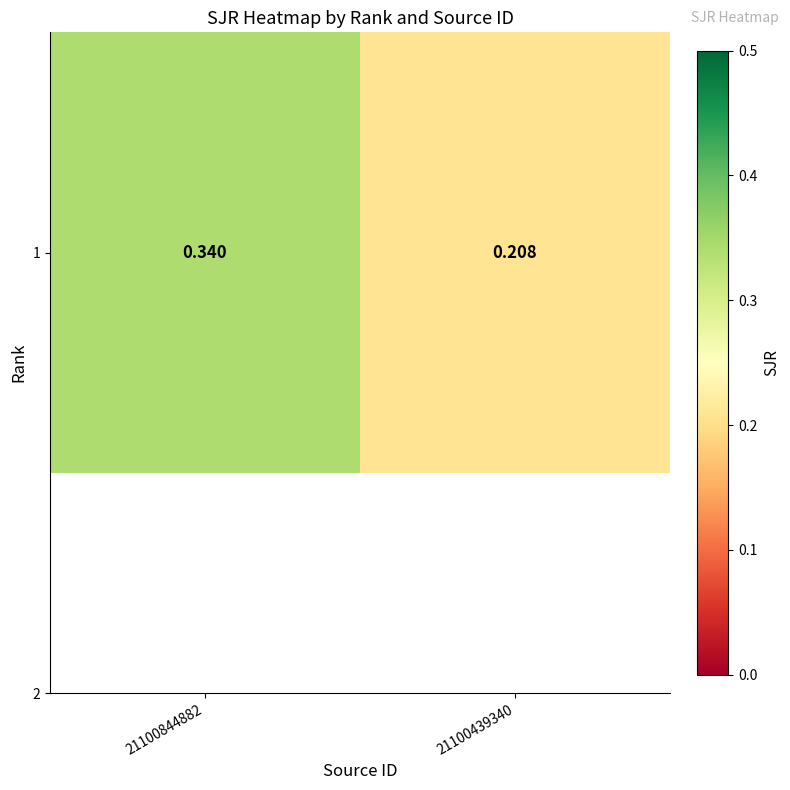

Is it true that the value at 21100844882 is 0.3?

True